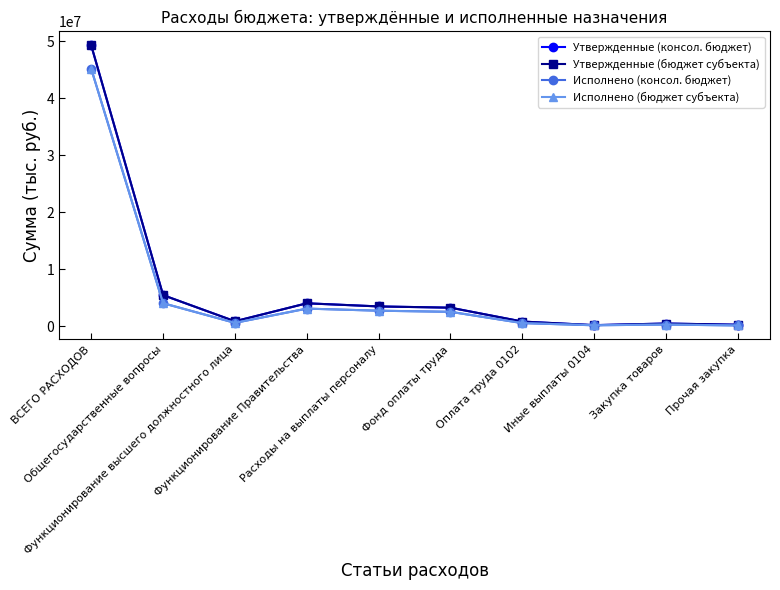

Does the chart have visible grid lines?

No